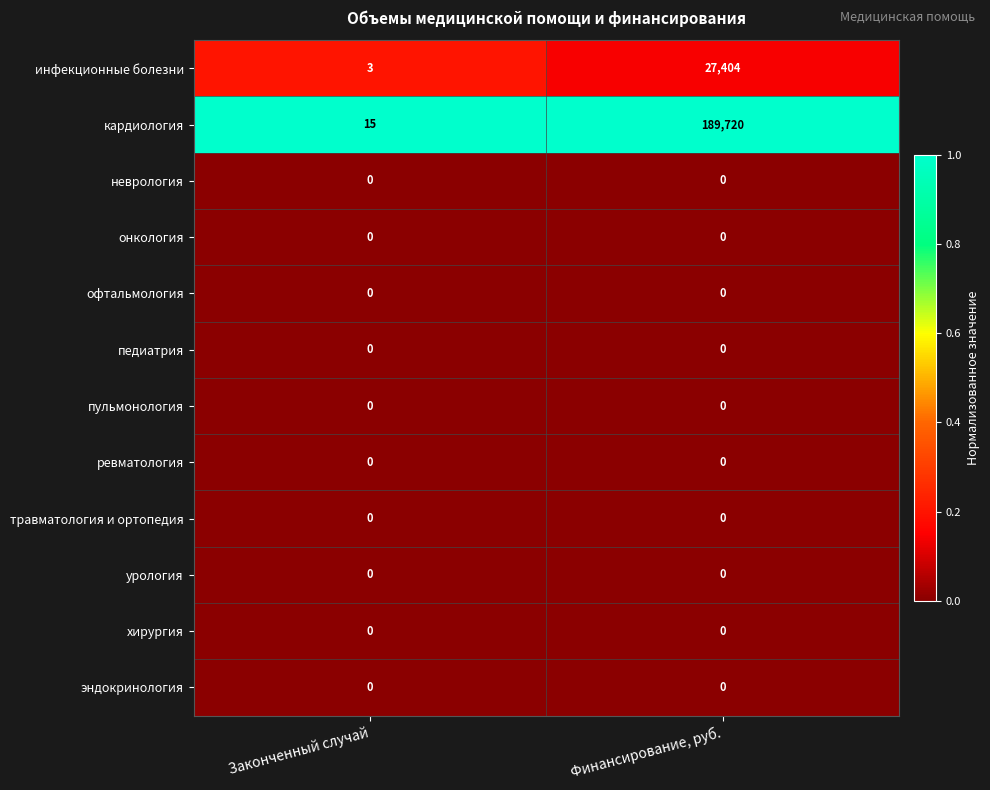

The неврология series shows 0 at Финансирование, руб.. True or false?

True